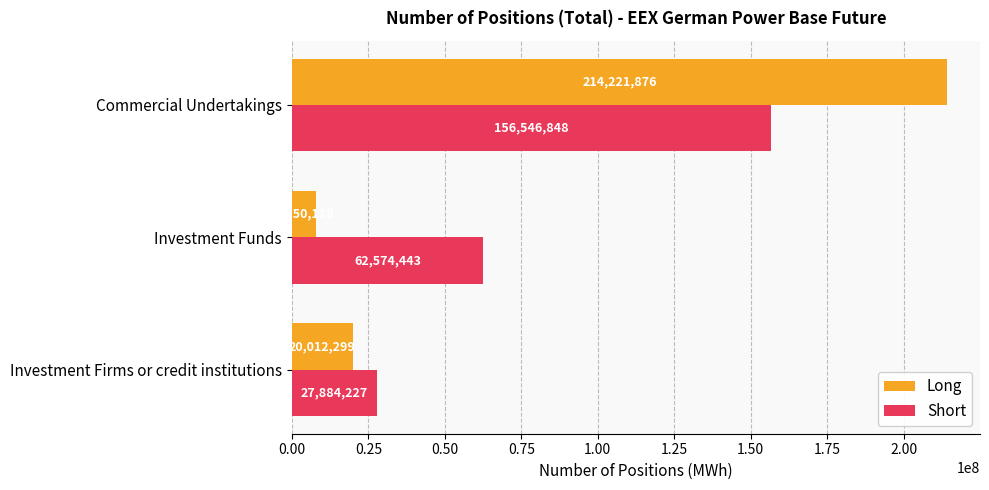

What is the smallest value displayed?

7950118